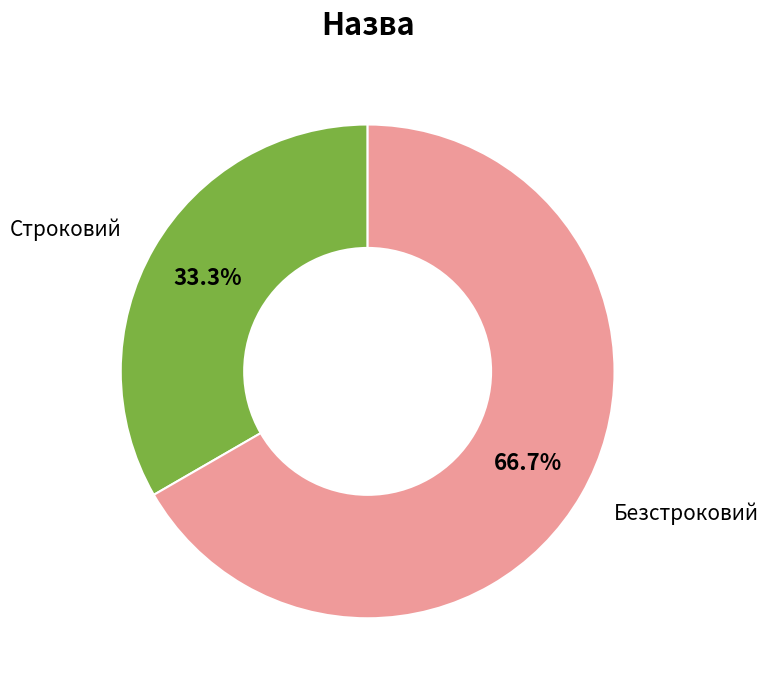

Is there any slice that represents more than half of the pie?

Yes